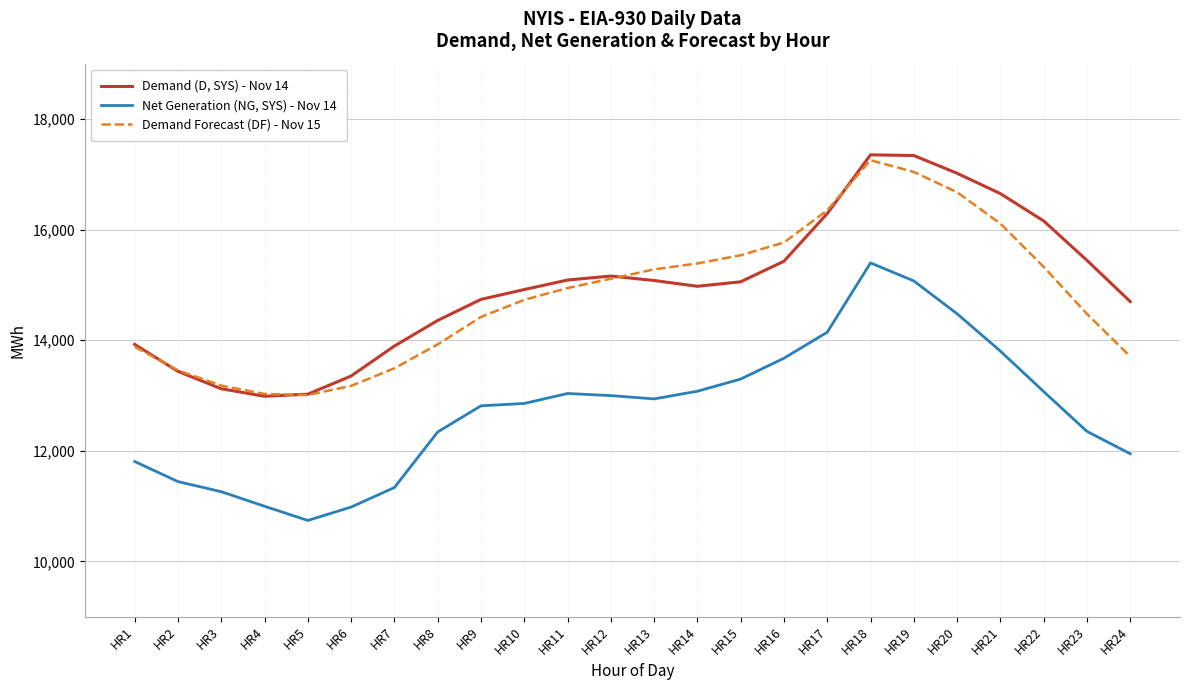

List the series in order of their peak value, highest first.

Demand (D, SYS) - Nov 14, Demand Forecast (DF) - Nov 15, Net Generation (NG, SYS) - Nov 14